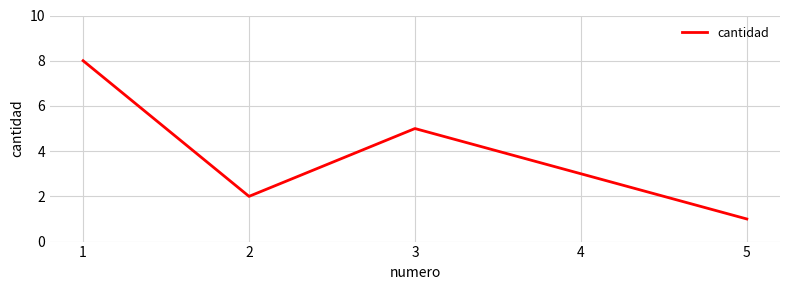

Does the chart have visible grid lines?

Yes